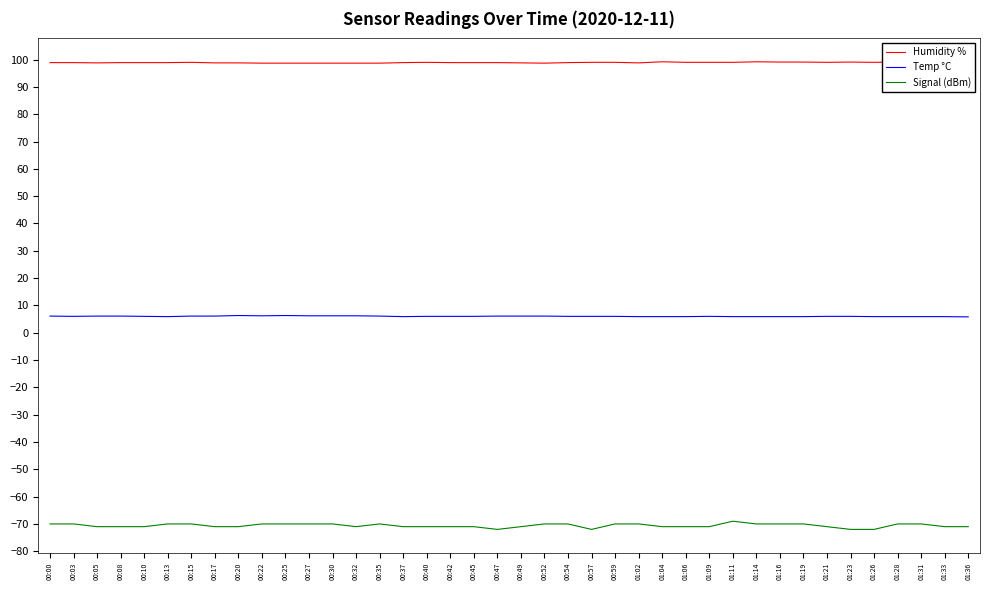

True or false: Temp °C has a value of 3.7 at 00:08.

False